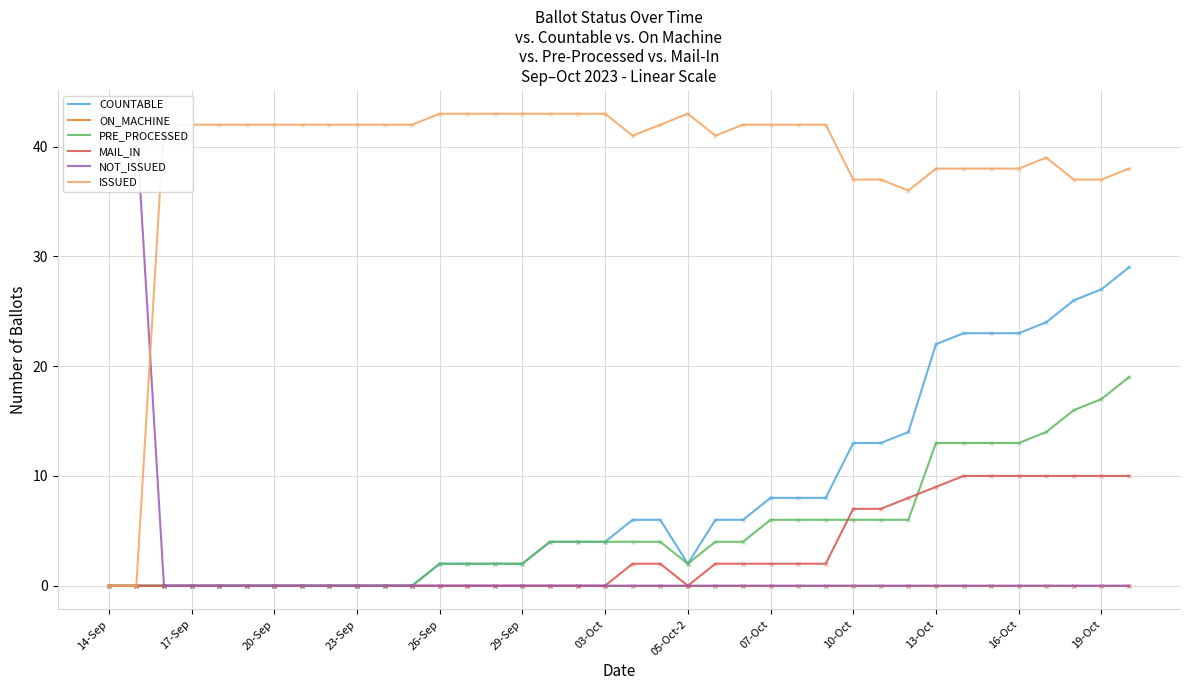

What is the difference between the maximum and minimum values in the MAIL_IN series?

10